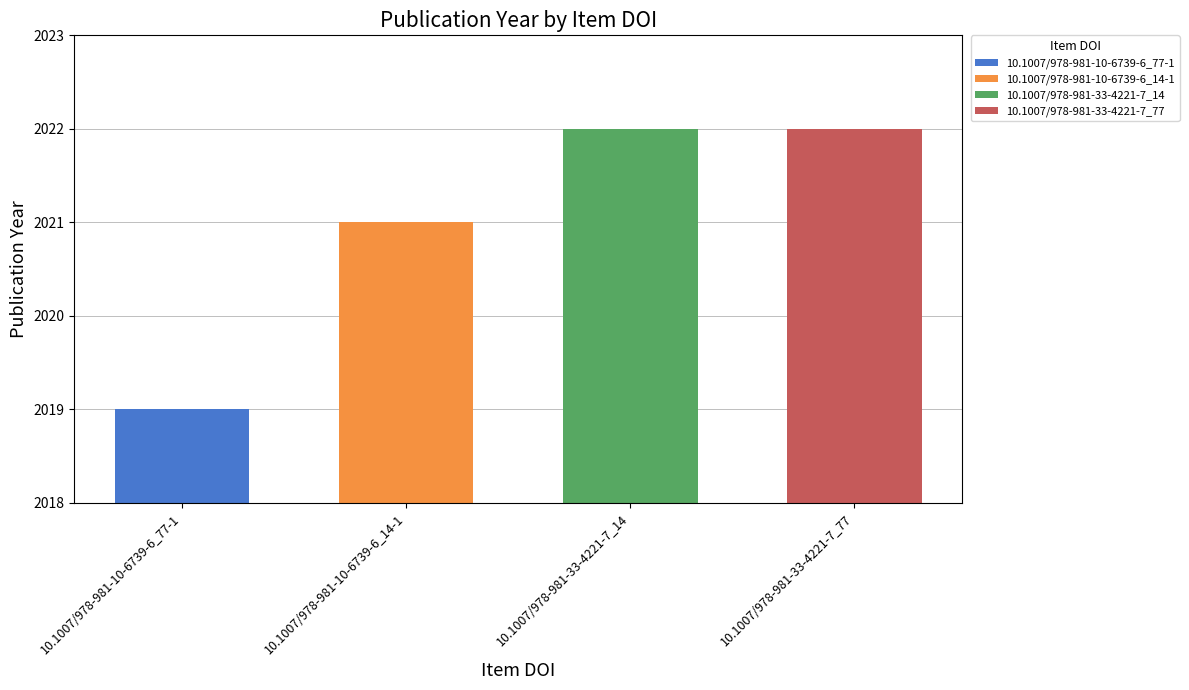

The chart shows a value of 1053 at 10.1007/978-981-33-4221-7_14. True or false?

False